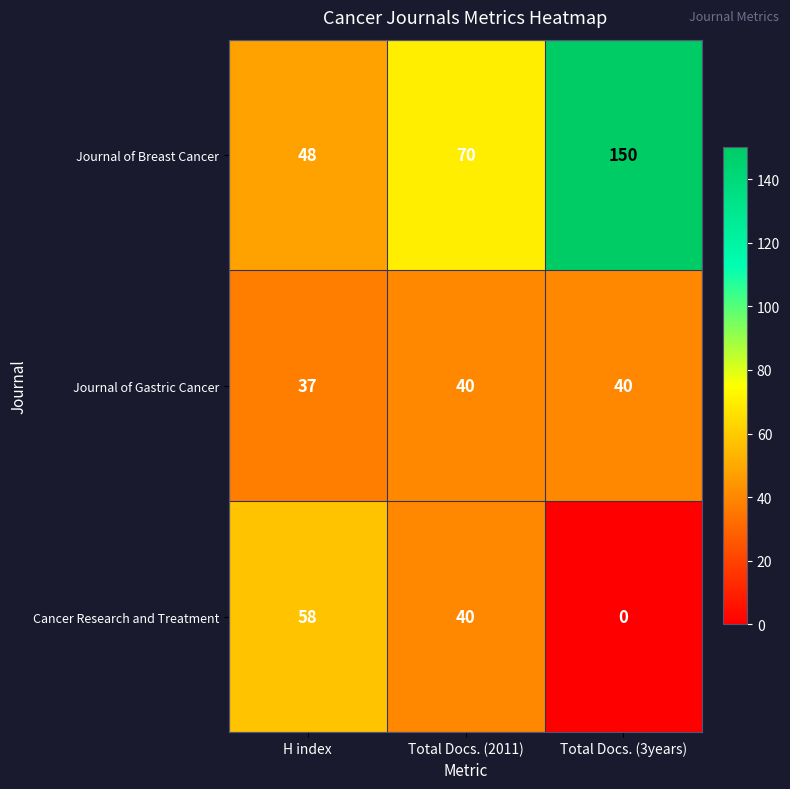

What is the approximate value of Journal of Gastric Cancer at Total Docs. (2011)?

40